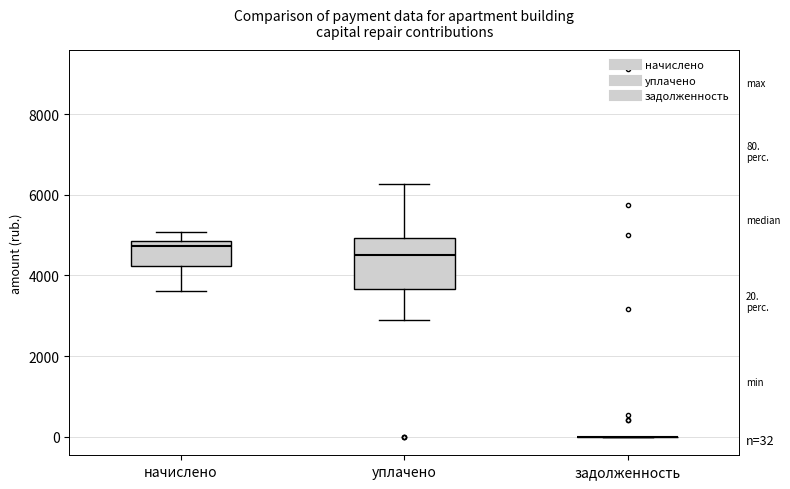

Which box is the tallest, from its lower edge to its upper edge?

уплачено